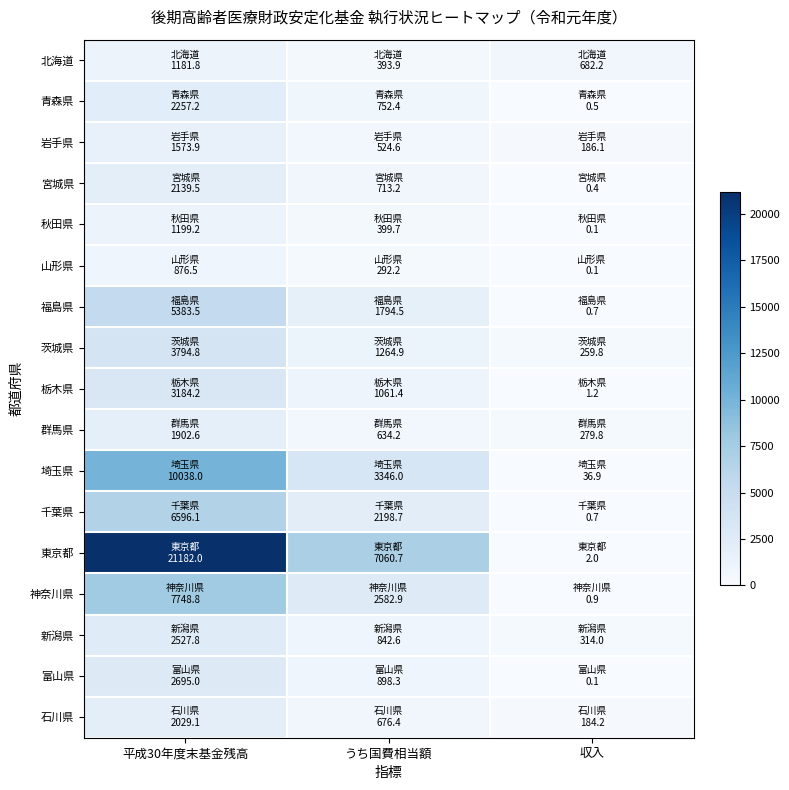

At how many categories does at least one series exceed 12435?

1